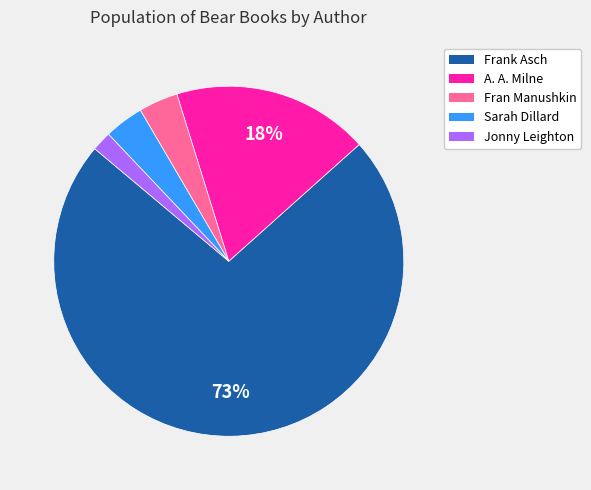

To the nearest percent, what is the average slice percentage?

20%